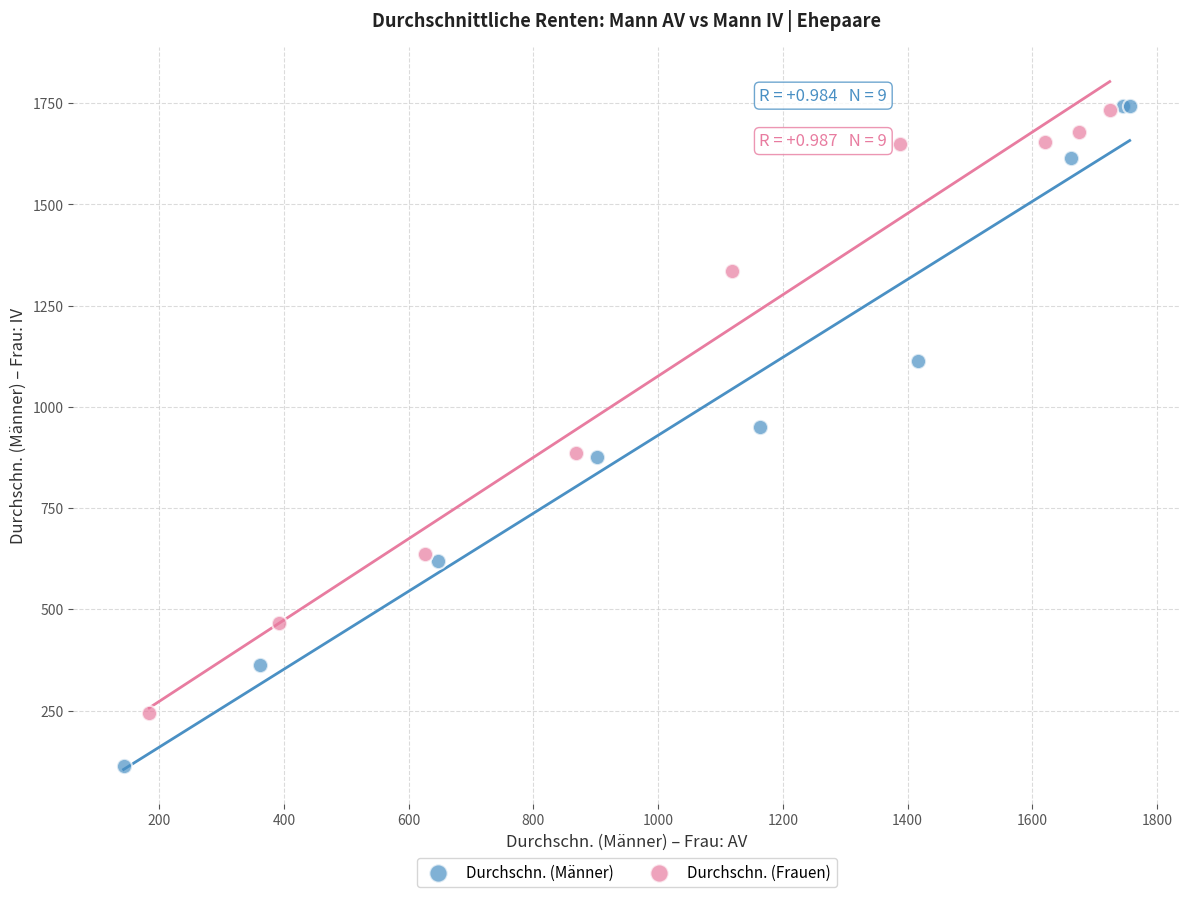

Which series contains the lowest Y value?

Durchschn. (Männer)